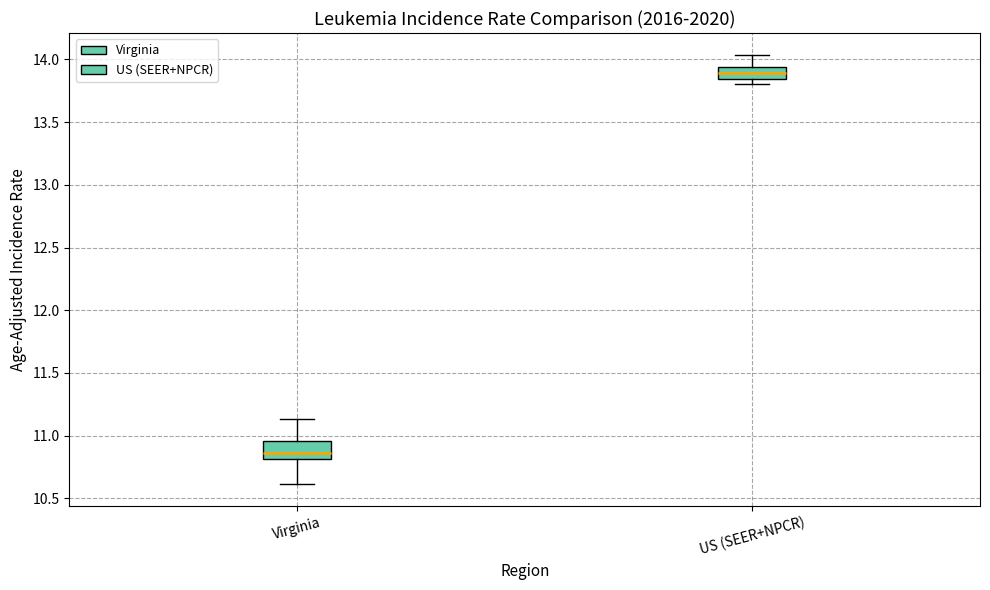

Where does the median line of the box for Virginia sit on the y-axis? The values are not printed on the chart, so give them approximately, as read against the axis.

10.85